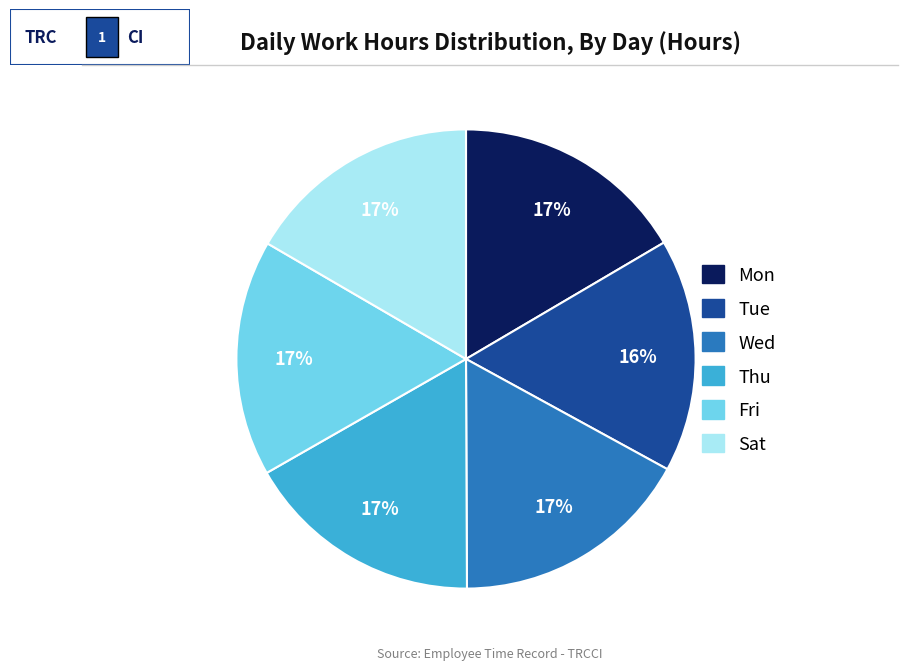

Do Wed and Thu together represent more than half of the pie?

No